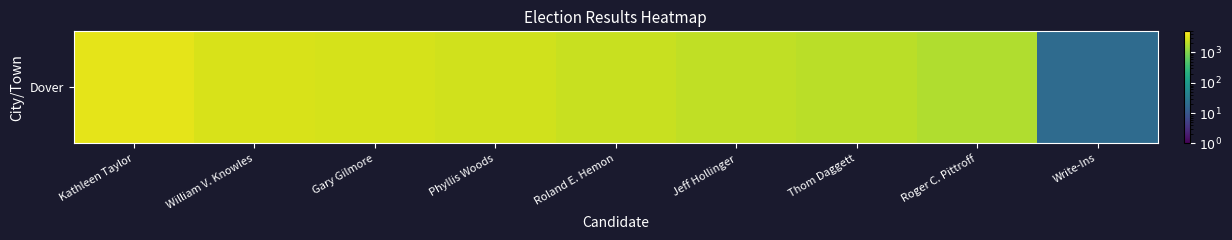

Which has a higher value, Jeff Hollinger or Kathleen Taylor?

Kathleen Taylor